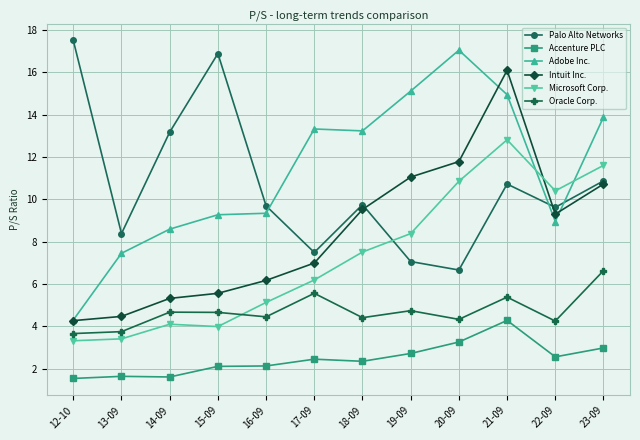

What position from the right is 22-09?

2